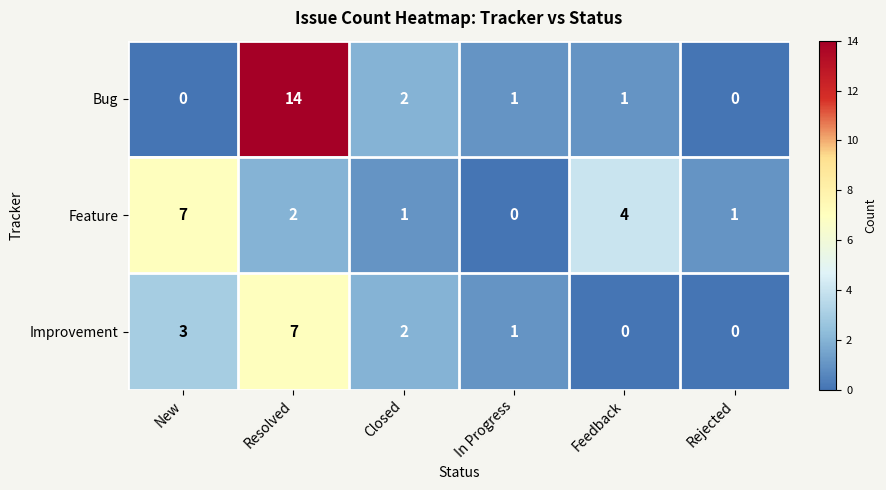

What is the difference between the second highest and minimum values in the Feature series?

4